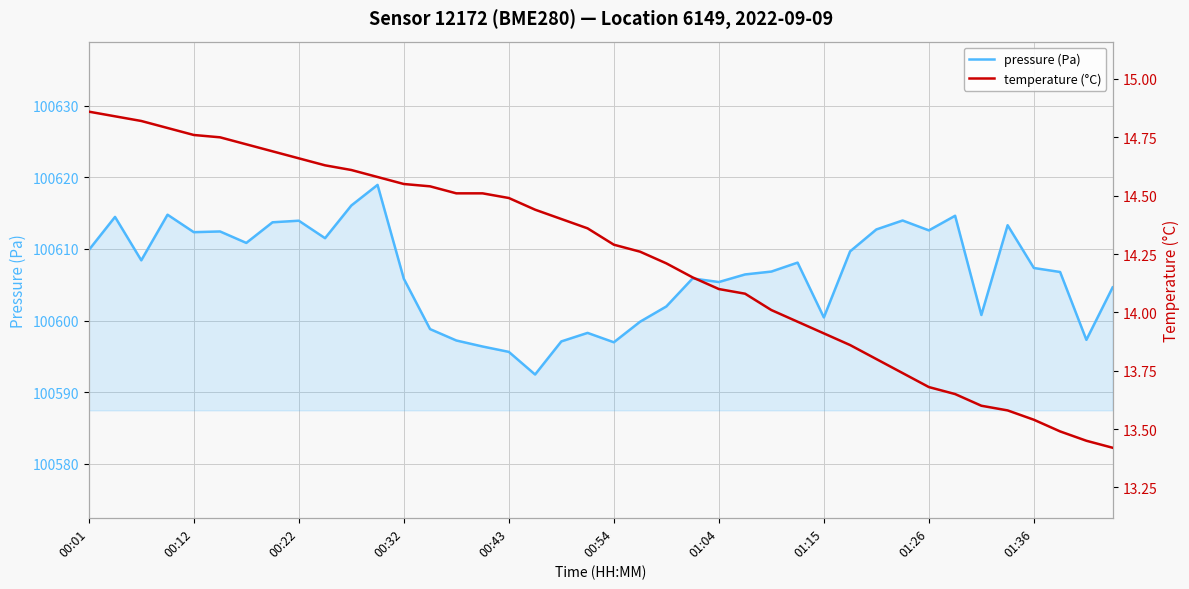

At which label does pressure (Pa) reach its minimum?

17